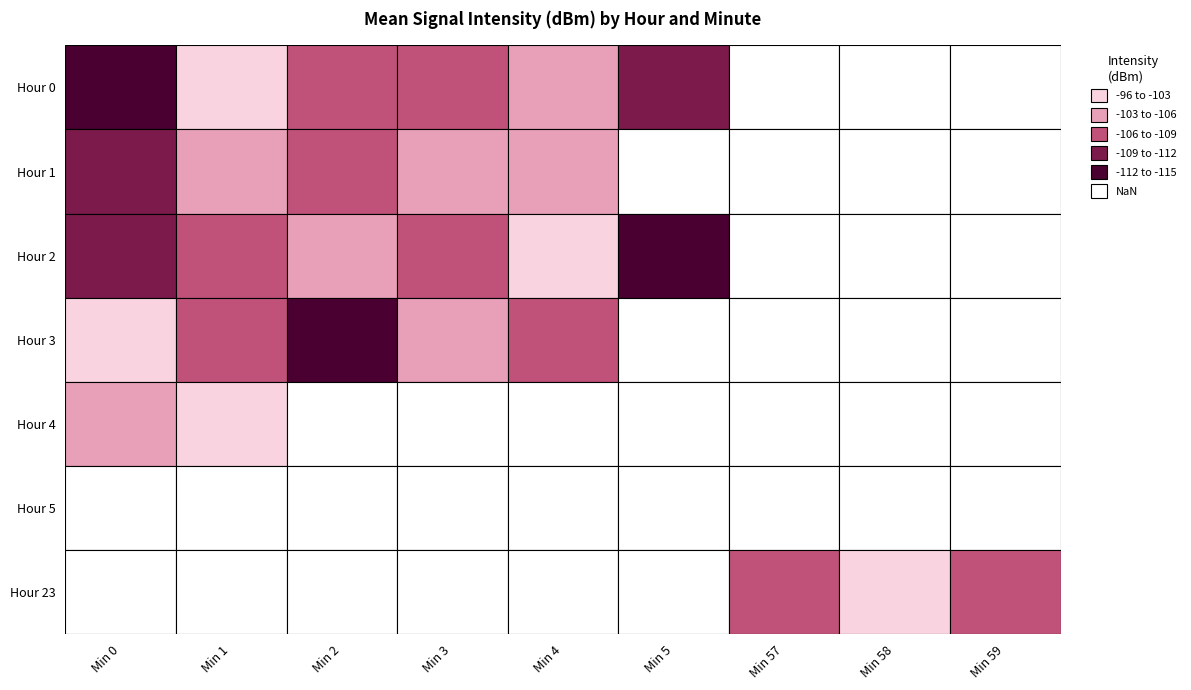

Which series has the largest range (max minus min)?

2